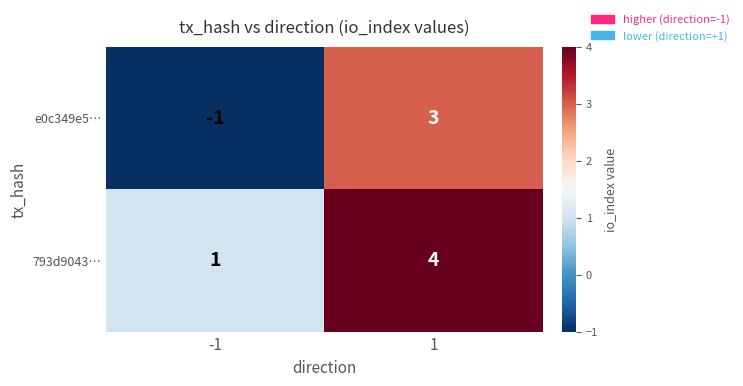

How many series are shown in this chart?

2